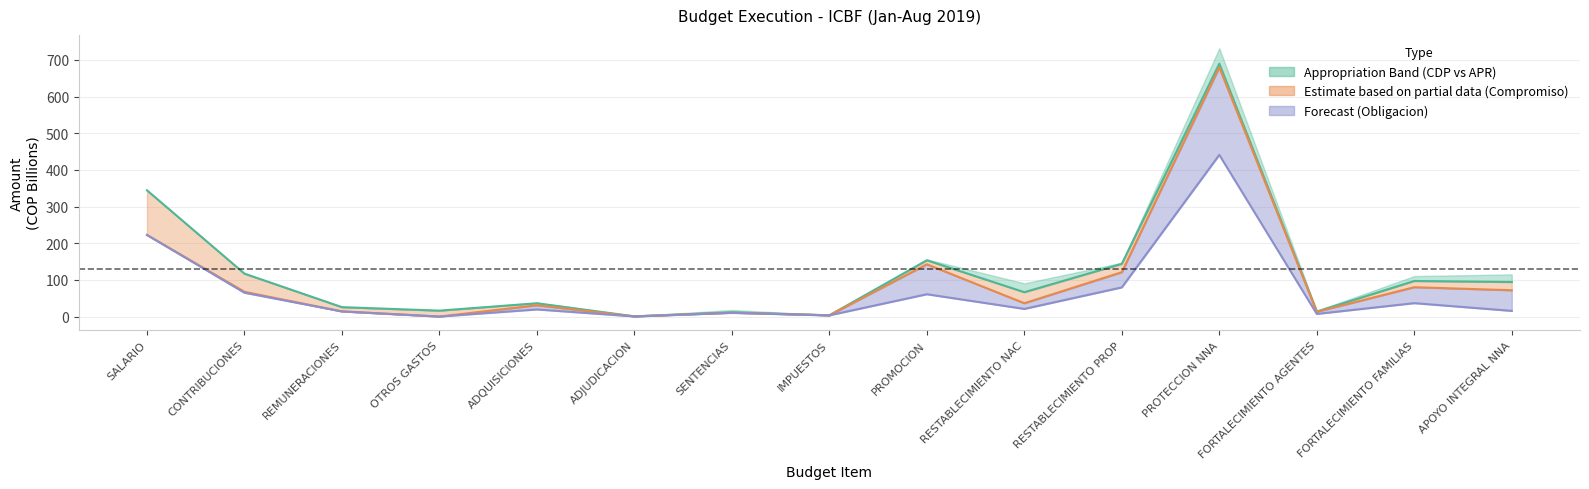

Which category has the highest value across all series?

PROTECCION NNA